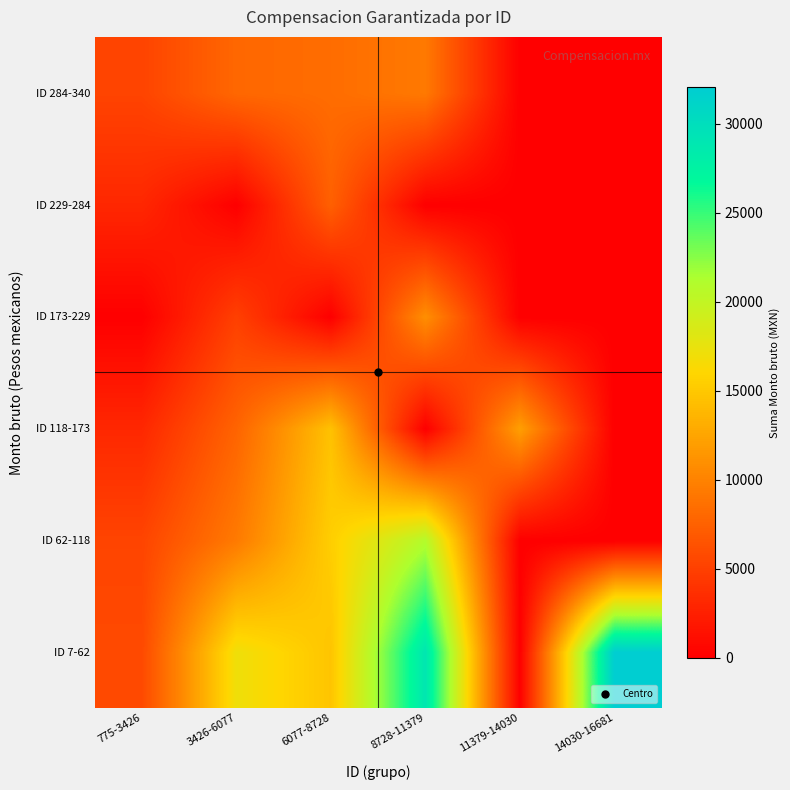

Reading left to right, transcribe all the data shown in this chart.

ID 7-62: 775-3426=5728.4	3426-6077=17066.2	6077-8728=14723.0	8728-11379=28952.0	11379-14030=0.0	14030-16681=32046.0
ID 62-118: 775-3426=5354.8	3426-6077=9405.0	6077-8728=15420.3	8728-11379=20892.5	11379-14030=0.0	14030-16681=0.0
ID 118-173: 775-3426=3114.6	3426-6077=7727.5	6077-8728=14536.7	8728-11379=0.0	11379-14030=12100.0	14030-16681=0.0
ID 173-229: 775-3426=0.0	3426-6077=5000.0	6077-8728=0.0	8728-11379=10928.0	11379-14030=0.0	14030-16681=0.0
ID 229-284: 775-3426=3078.8	3426-6077=0.0	6077-8728=7430.0	8728-11379=0.0	11379-14030=0.0	14030-16681=0.0
ID 284-340: 775-3426=5308.8	3426-6077=7974.2	6077-8728=8383.2	8728-11379=9319.0	11379-14030=0.0	14030-16681=0.0